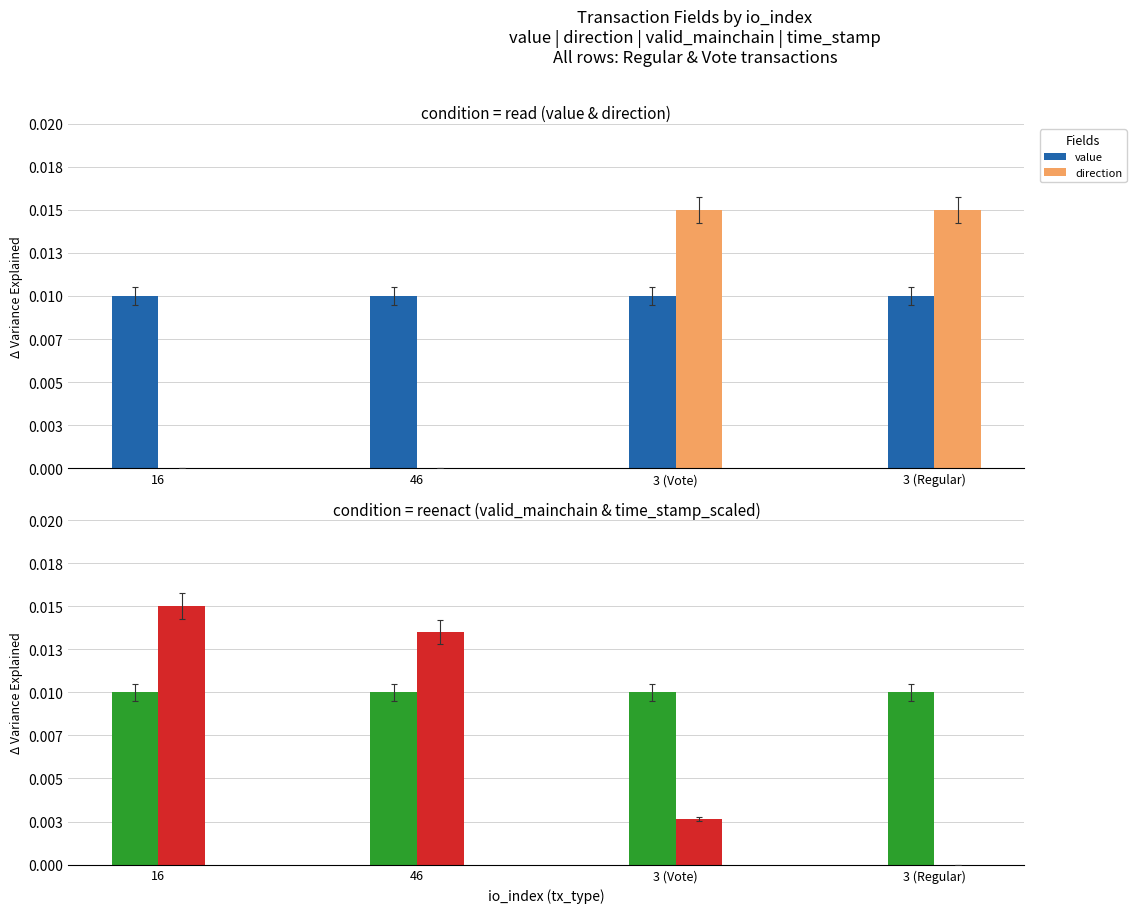

Which series changed the most between 46 and 3 (Vote)?

direction